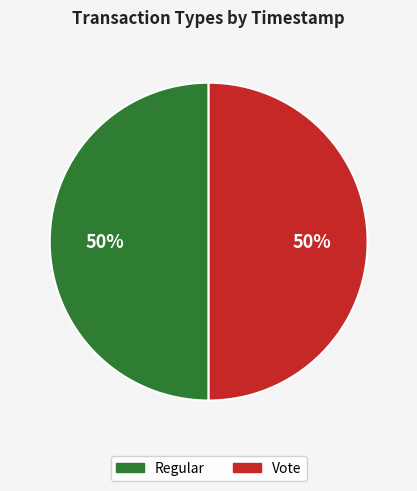

How many segments does this pie chart have?

2